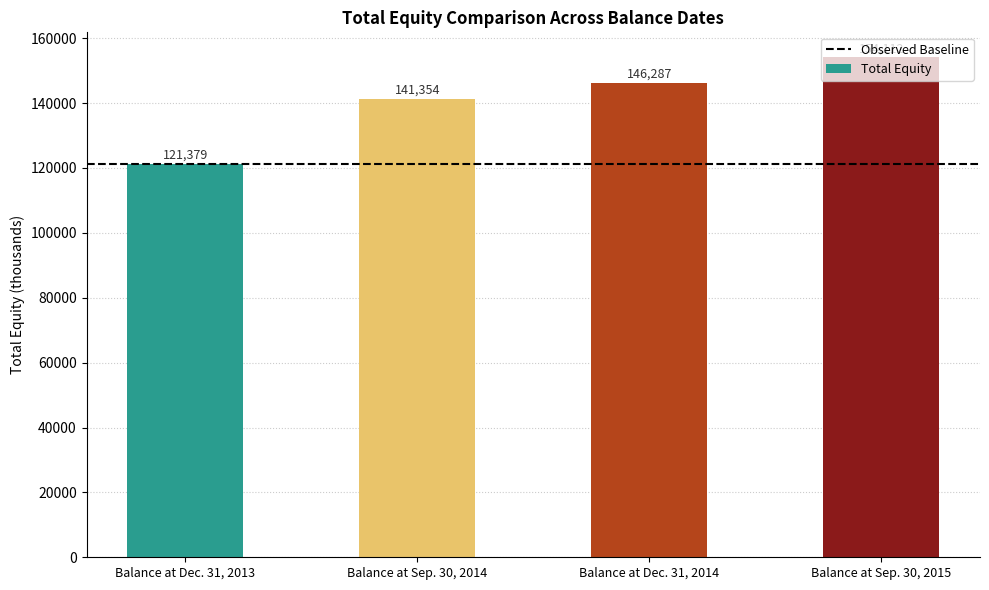

Rank the categories by value from highest to lowest.

Balance at Sep. 30, 2015, Balance at Dec. 31, 2014, Balance at Sep. 30, 2014, Balance at Dec. 31, 2013